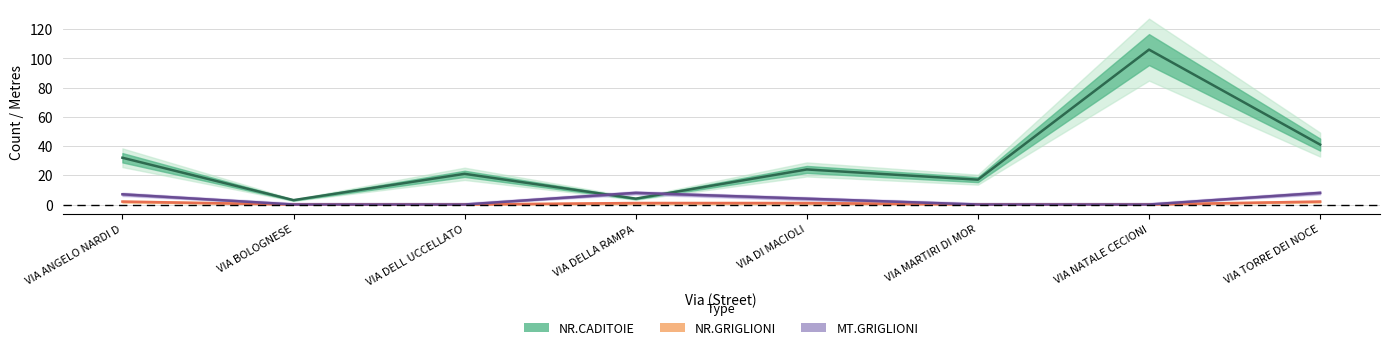

Rank the categories by MT.GRIGLIONI value from highest to lowest.

VIA DELLA RAMPA, VIA TORRE DEI NOCE, VIA ANGELO NARDI D, VIA DI MACIOLI, VIA BOLOGNESE, VIA DELL UCCELLATO, VIA MARTIRI DI MOR, VIA NATALE CECIONI